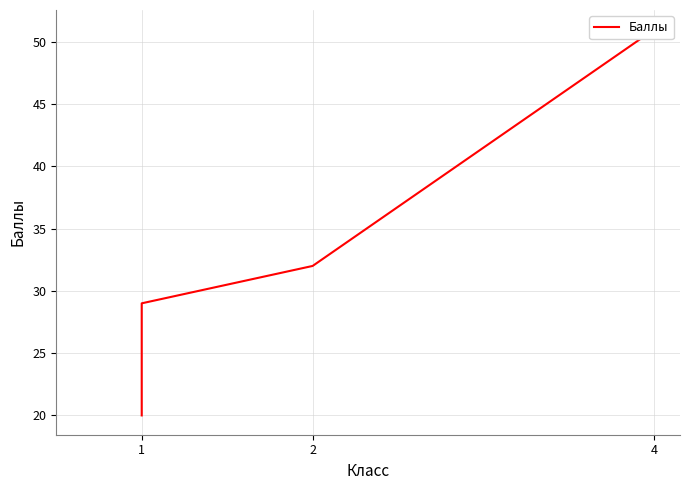

What is the value of the 2nd point from the left?

29